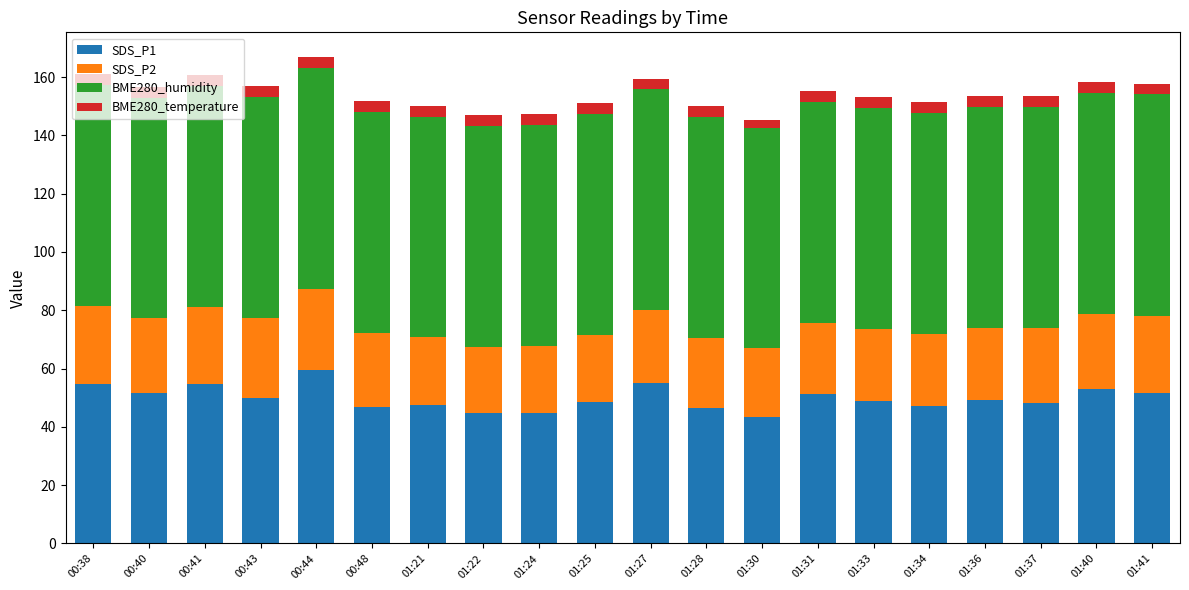

What is the minimum value for SDS_P1?

43.3